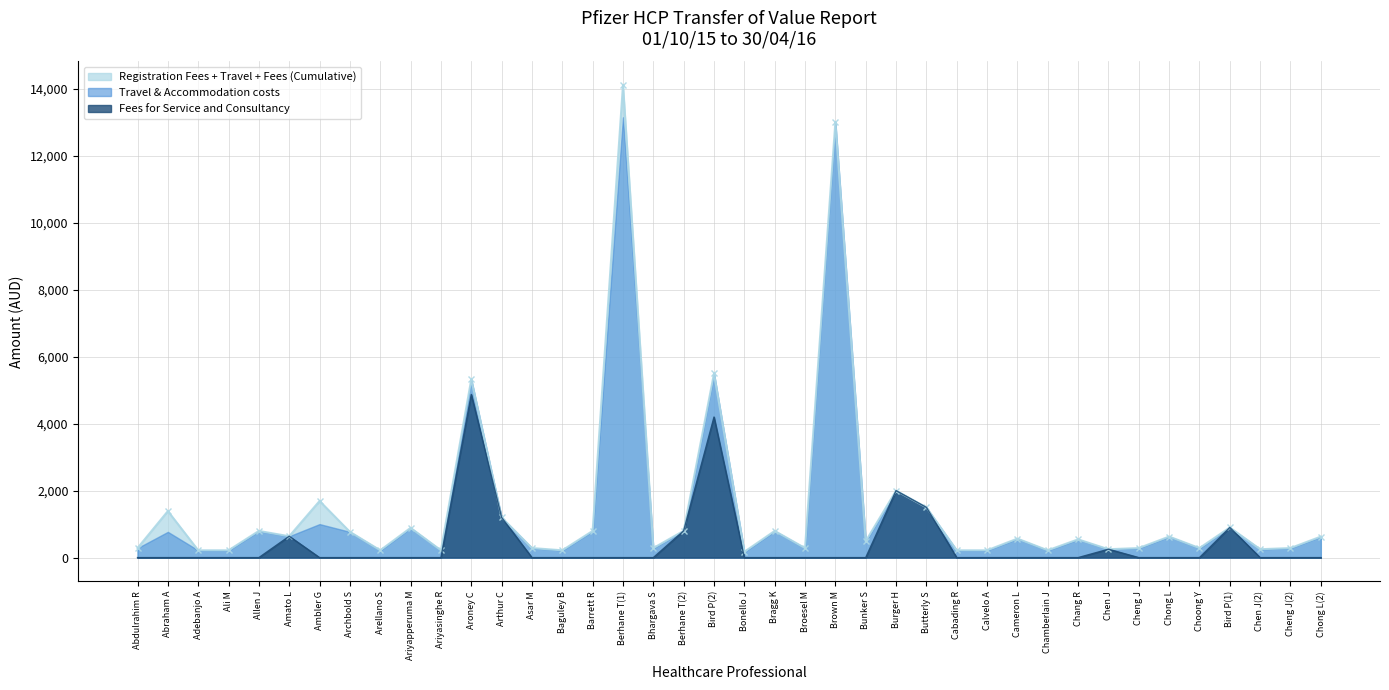

Is the value of Fees for Service and Consultancy at Chong L greater than the value of Travel & Accommodation costs at Chen J?

No